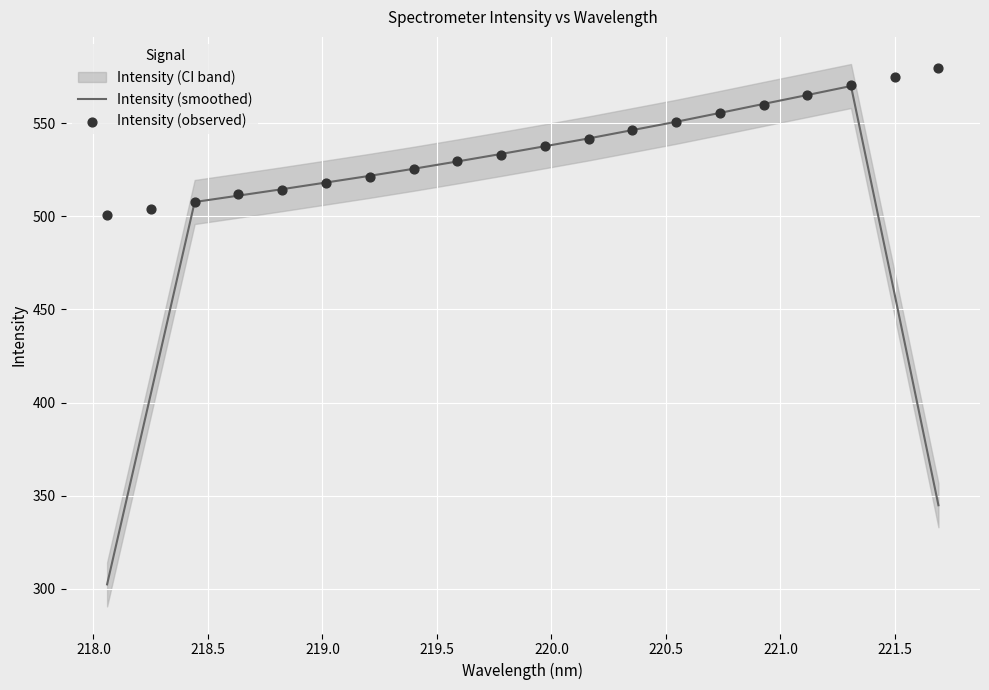

What is the lowest value of the Intensity (smoothed) series?

302.4